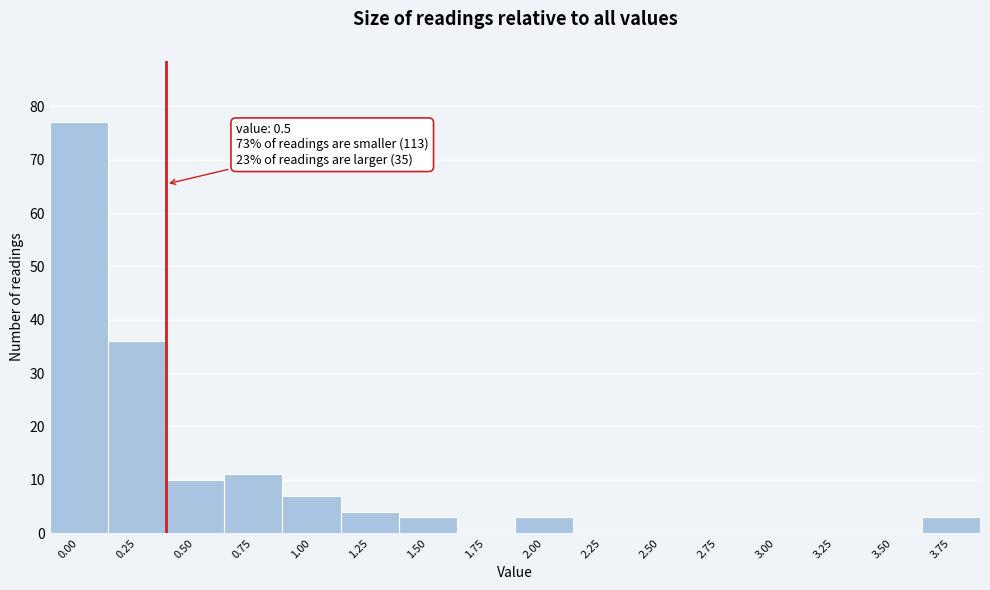

Reading left to right, what are all the values shown in this chart?

0.00=77	0.25=36	0.50=10	0.75=11	1.00=7	1.25=4	1.50=3	1.75=0	2.00=3	2.25=0	2.50=0	2.75=0	3.00=0	3.25=0	3.50=0	3.75=3